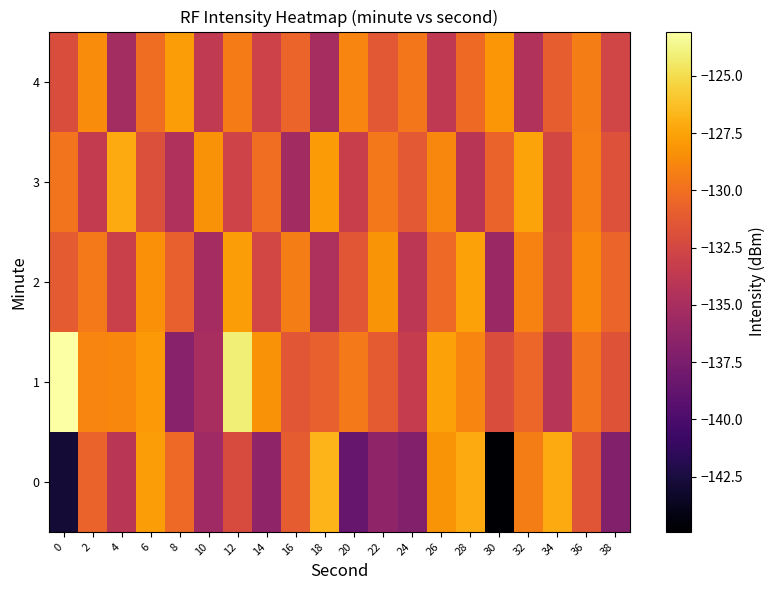

What is the approximate value of 0 at 22?

-136.4